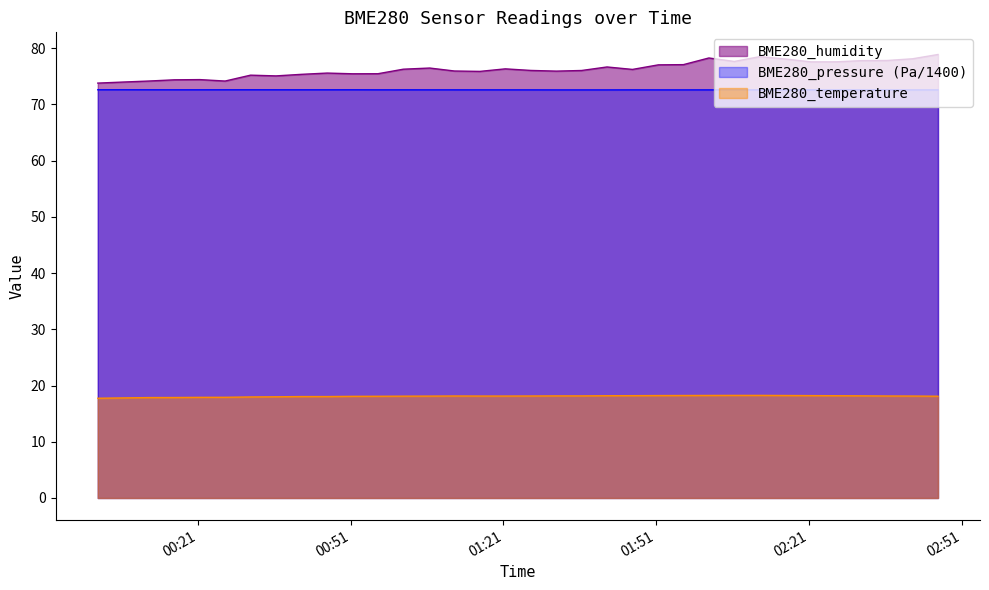

At which category does BME280_humidity reach its first local peak?

2023/08/13 00:21:23